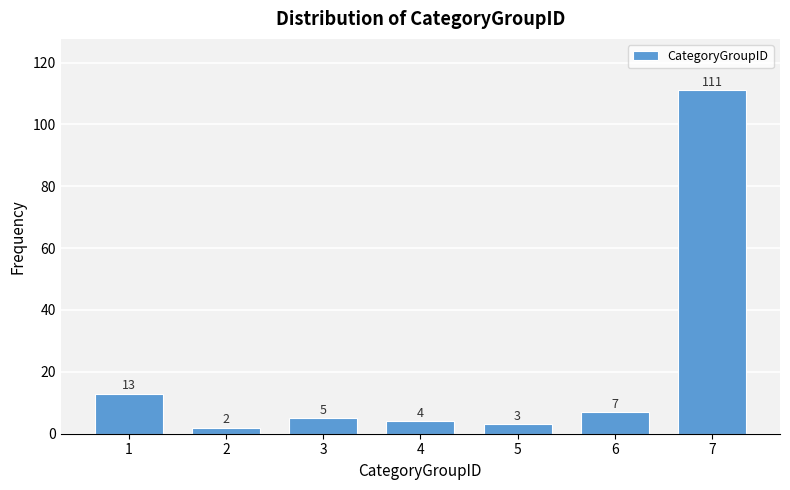

Reading left to right, what are all the values shown in this chart?

13	2	5	4	3	7	111